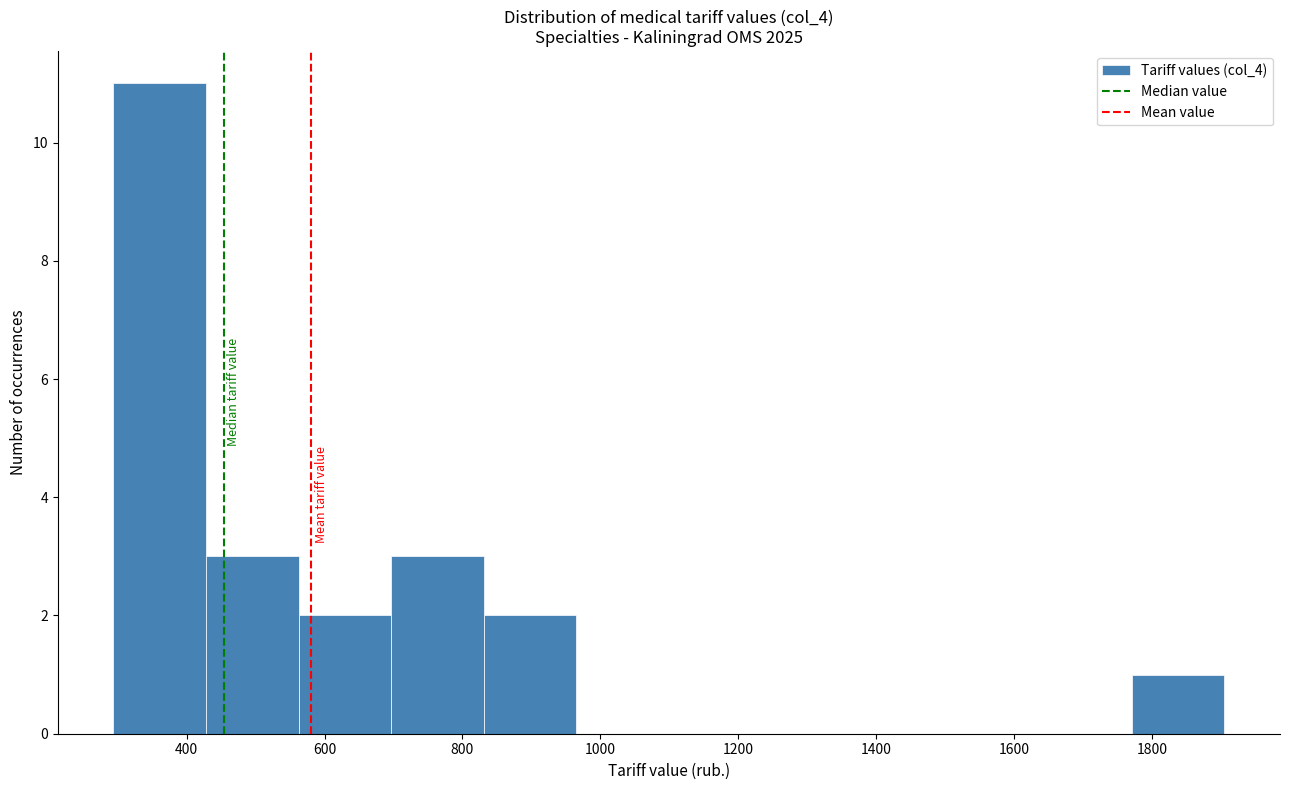

Which range on the x-axis has the tallest bar?

300 to 420